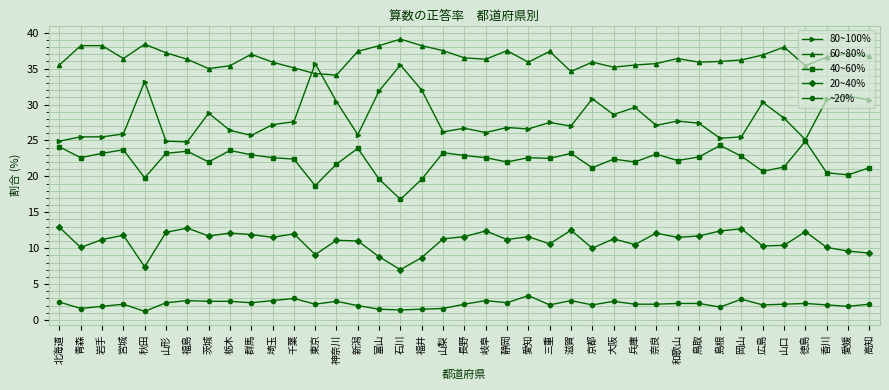

What is the highest value of the ~20% series?

3.4